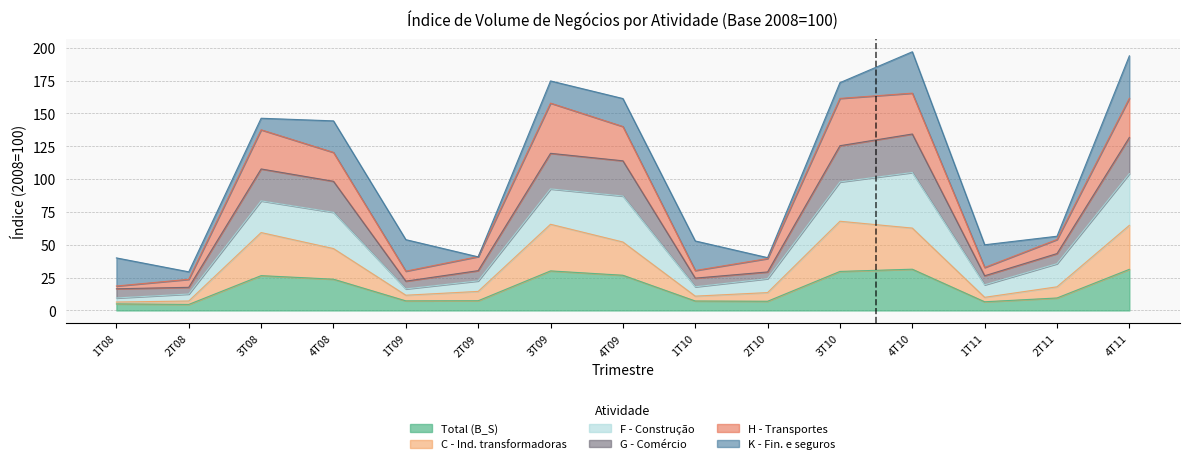

The value of Total (B_S) at 3T08 is 26.5. True or false?

True